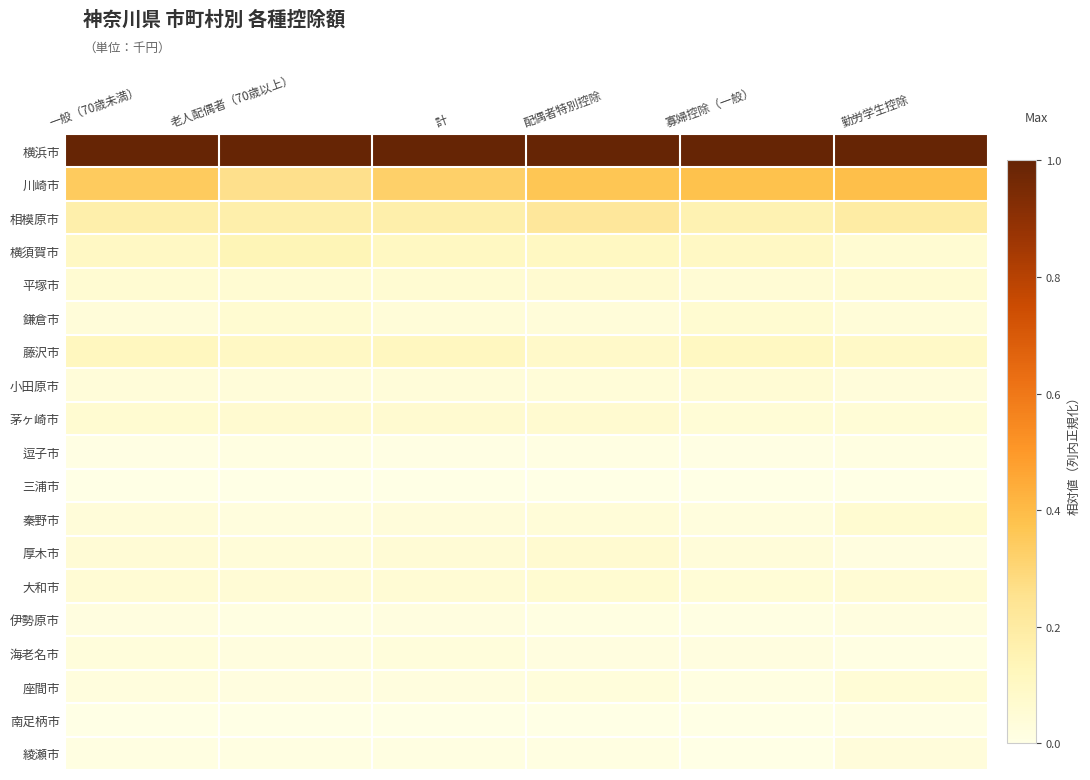

Between 寡婦控除（一般） and 一般（70歳未満）, which is larger?

寡婦控除（一般）